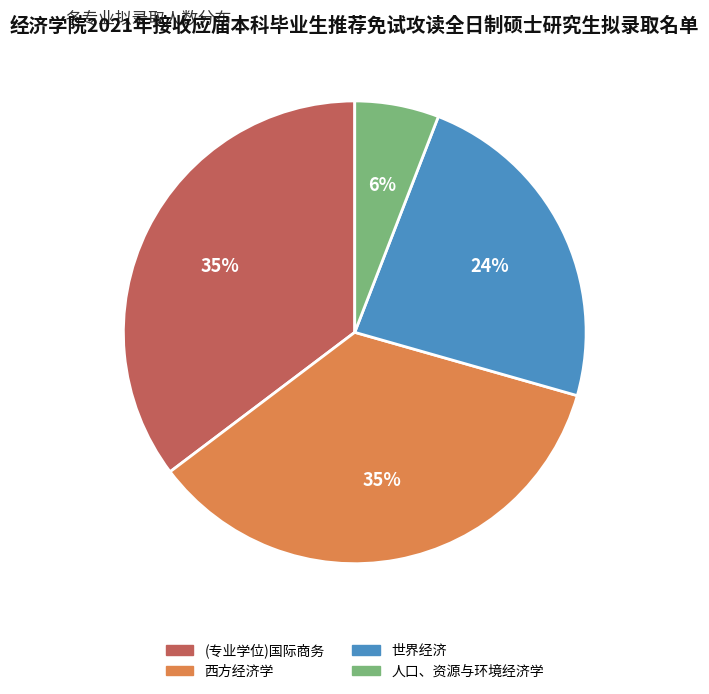

Is there a majority slice in this chart?

No